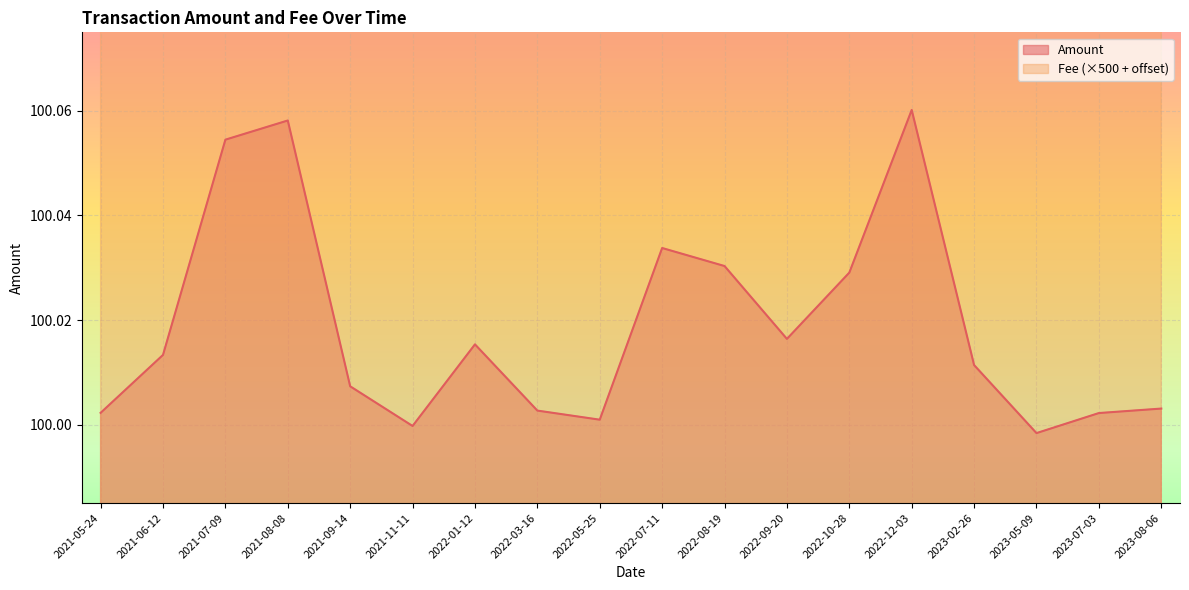

What is the maximum value shown in the chart?

100.1